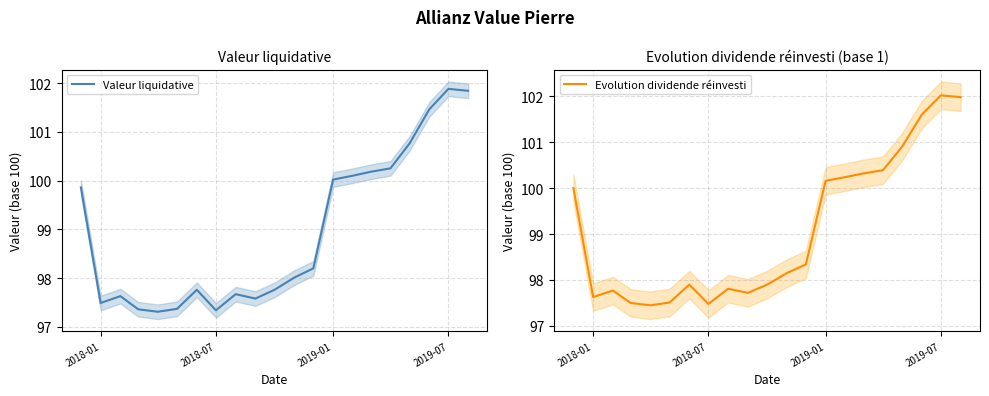

Rank the series by their maximum value, from highest to lowest.

Evolution dividende réinvesti, Valeur liquidative